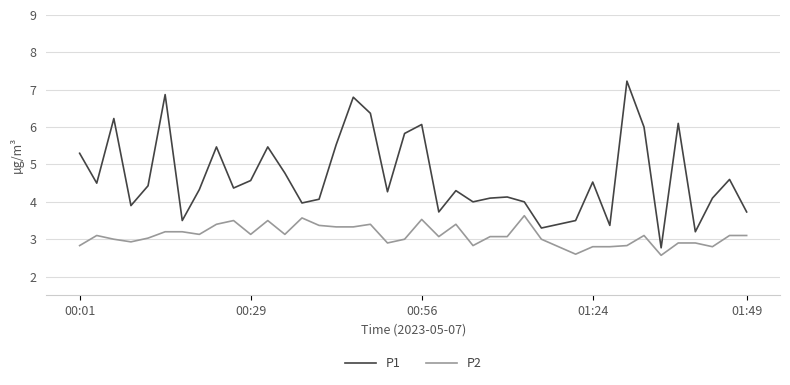

What is the maximum value for P1?

7.2